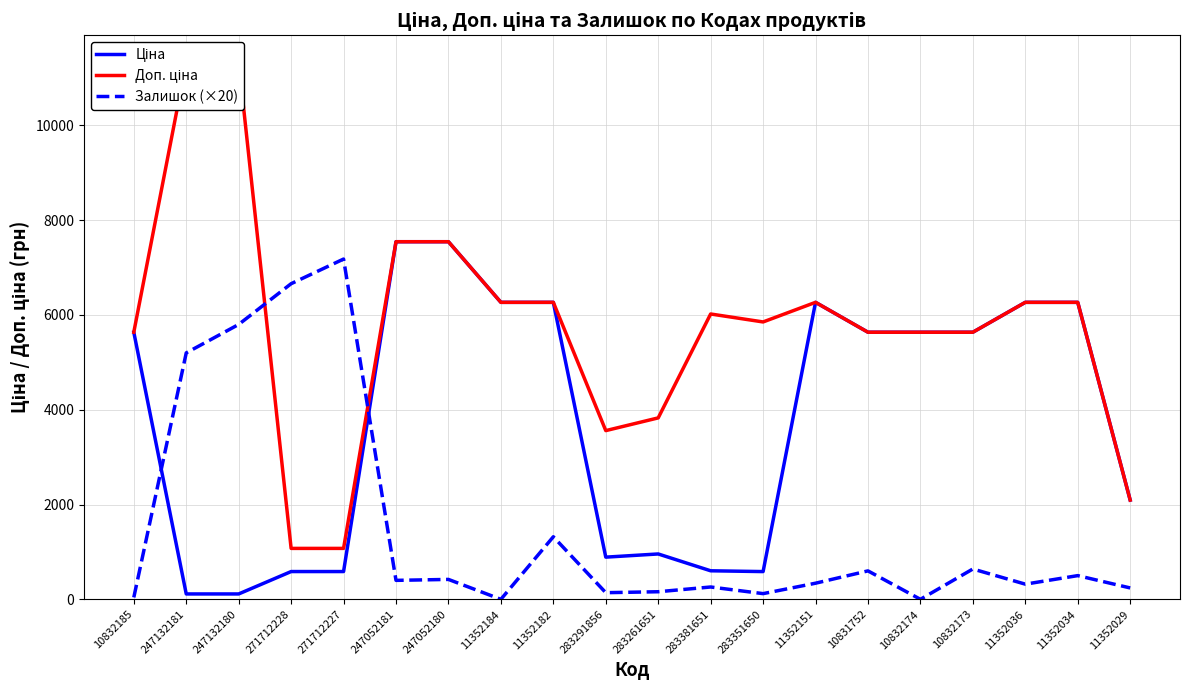

True or false: Доп. ціна has a value of 5775.3 at 283261651.

False